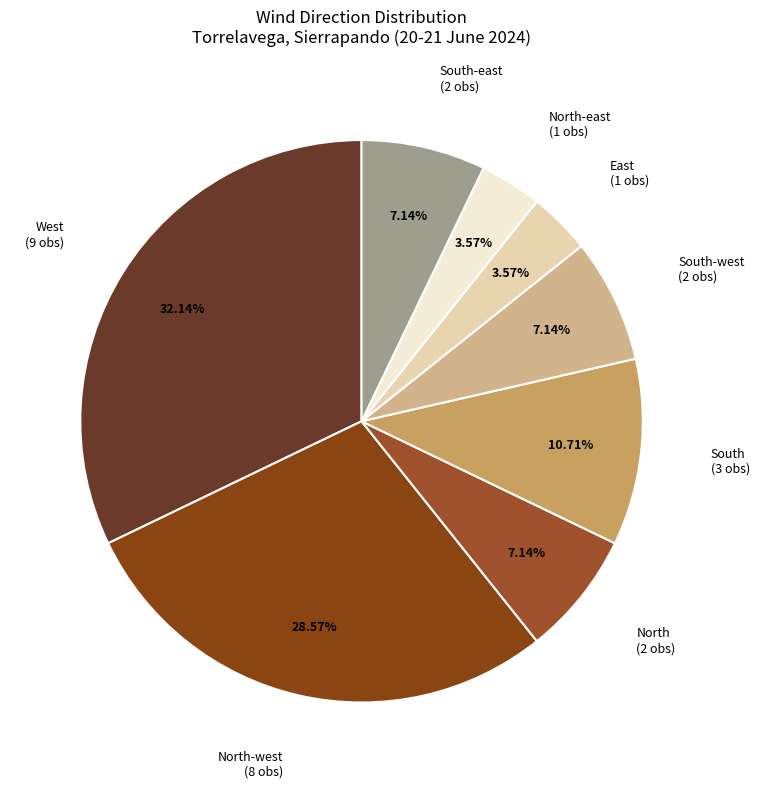

What is the total percentage of East and South-east?

10.7%